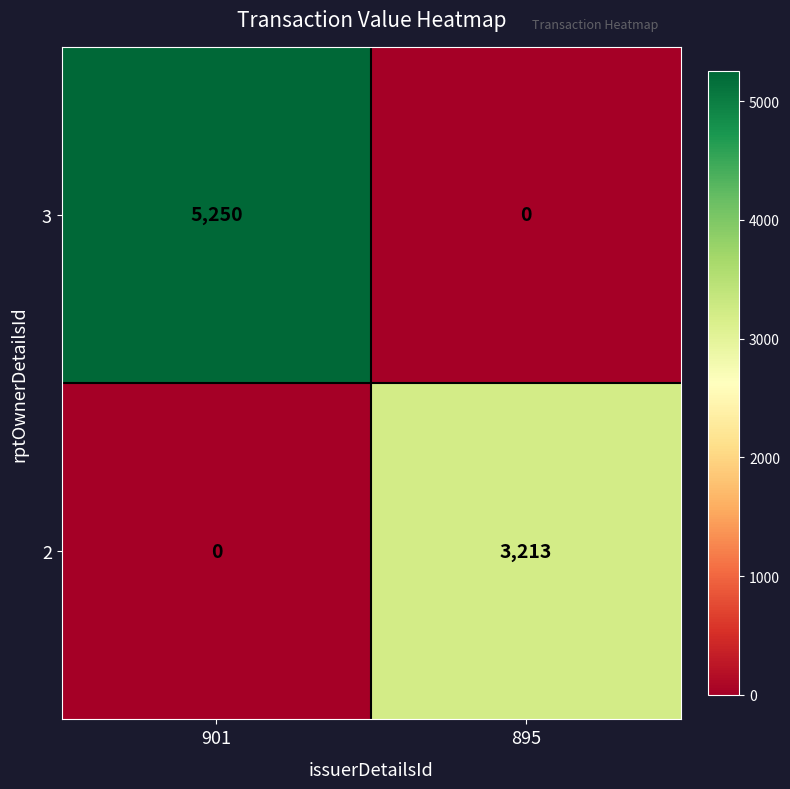

Reading left to right, list all the values displayed in this chart.

3: 5250	0
2: 0	3213